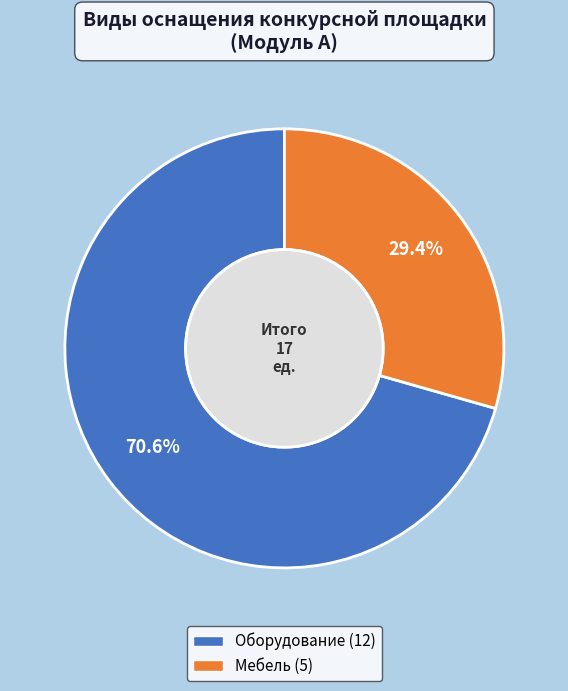

Count the number of slices in the pie.

2